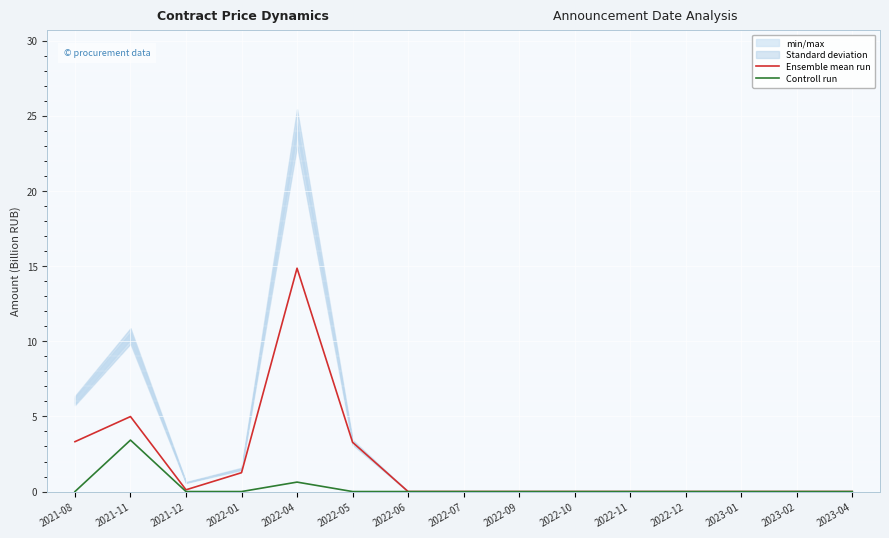

True or false: Controll run has a value of 0.0 at 2022-10.

True